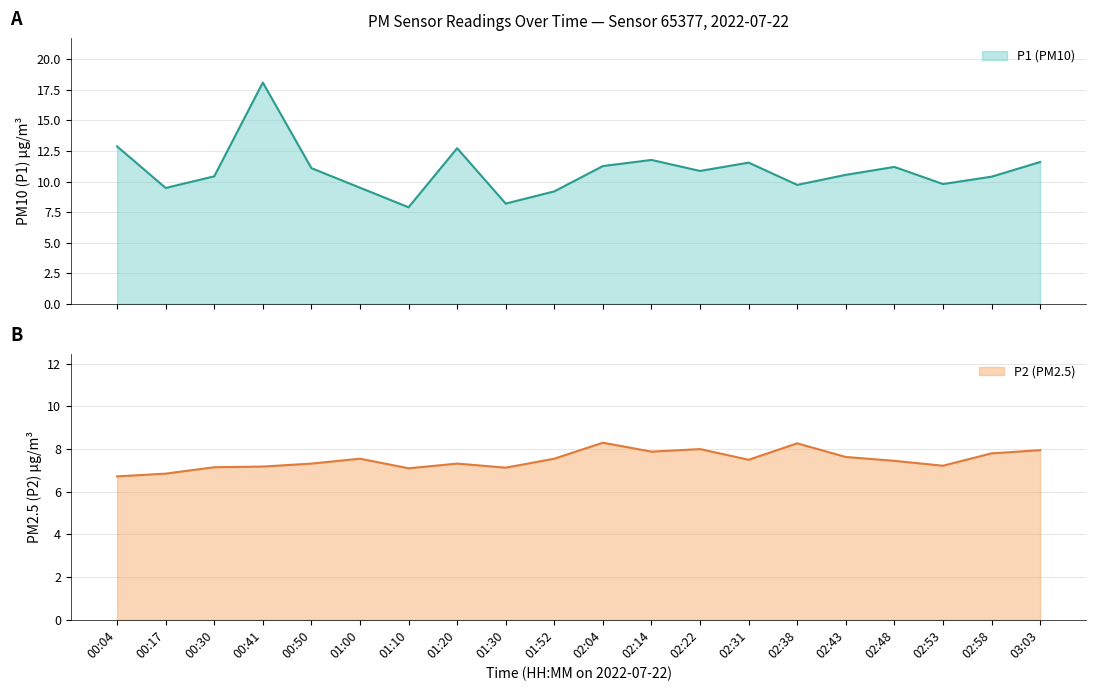

Between 02:53 and 02:58, which series saw the biggest shift?

P1